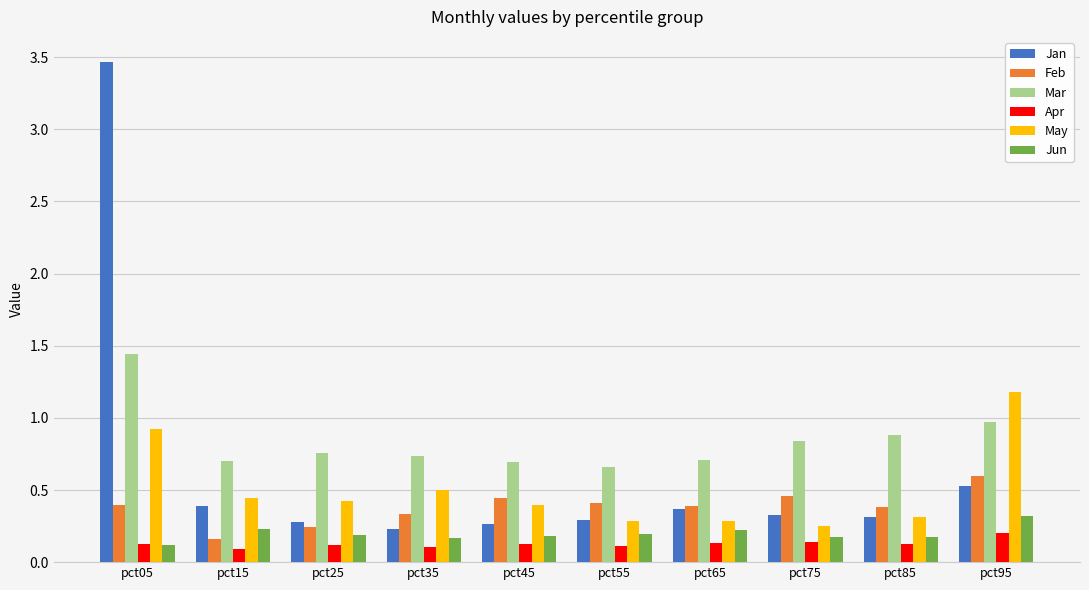

Which series has the largest range (max minus min)?

Jan